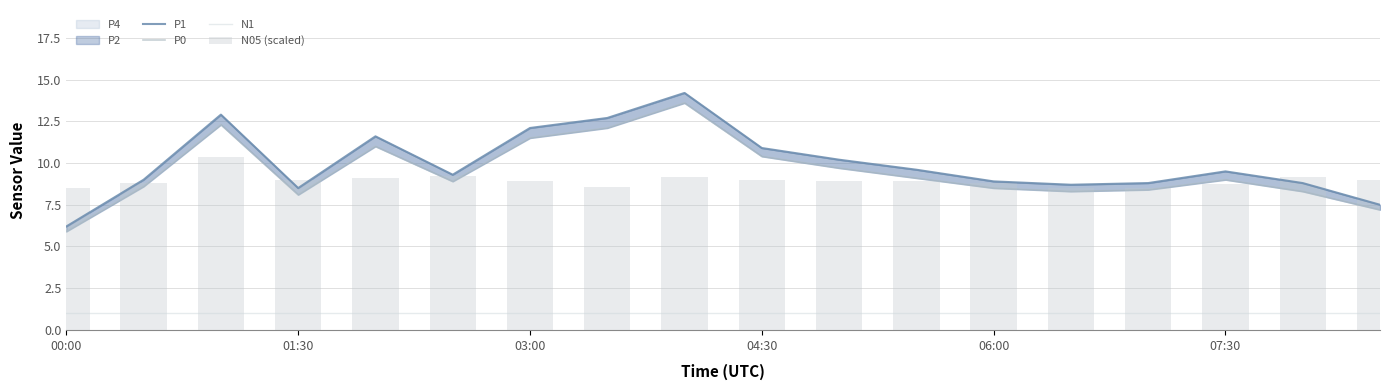

Which series has the largest range (max minus min)?

P1